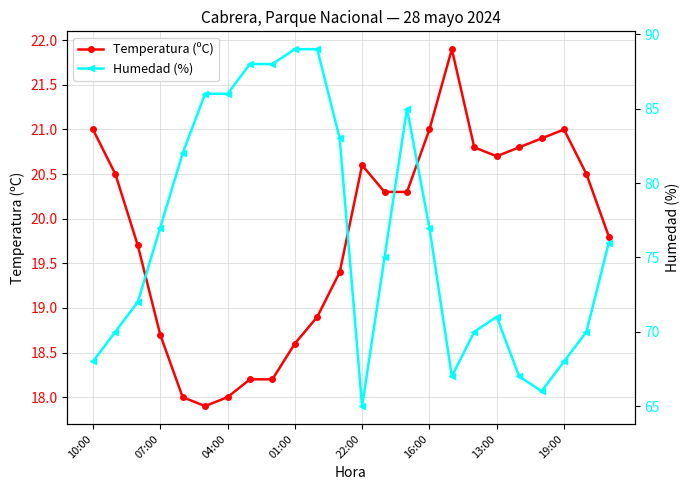

The Humedad (%) series shows 76.0 at 23. True or false?

True